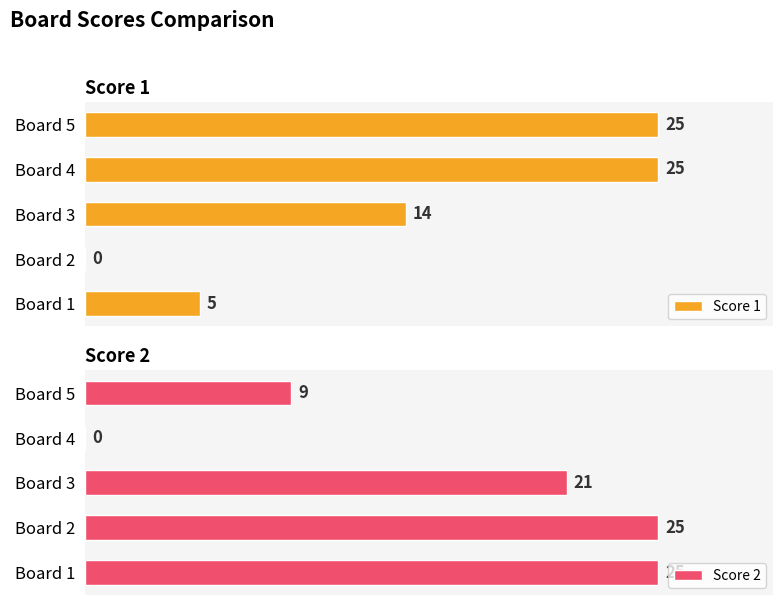

At how many categories does at least one series exceed 12?

5